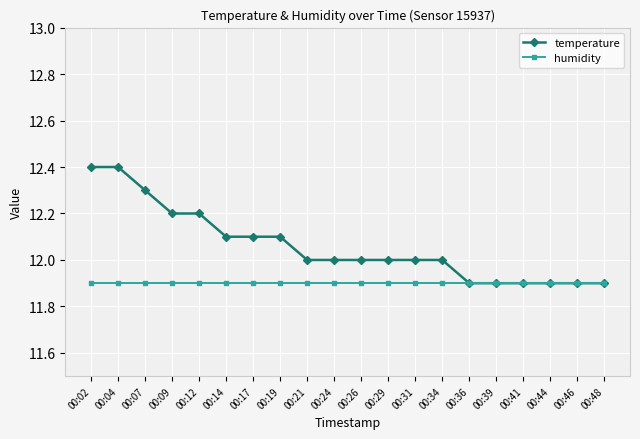

Which series has the largest total across all categories?

temperature